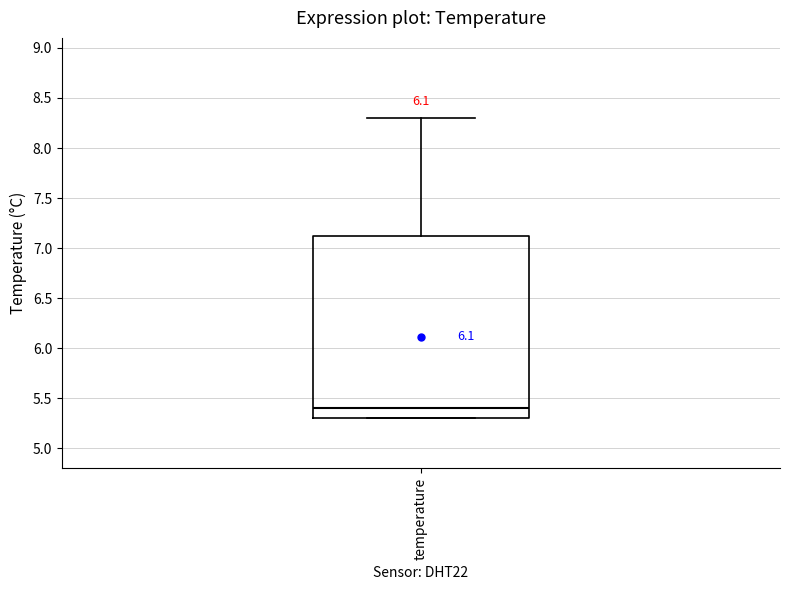

Transcribe this box plot: give where the median line is, the range the box spans, and where the two whiskers end, as read against the y-axis. The values are not printed on the chart, so give them approximately, as read against the axis.

median 5.40, box 5.30 to 7.15, whiskers 5.30 to 8.30